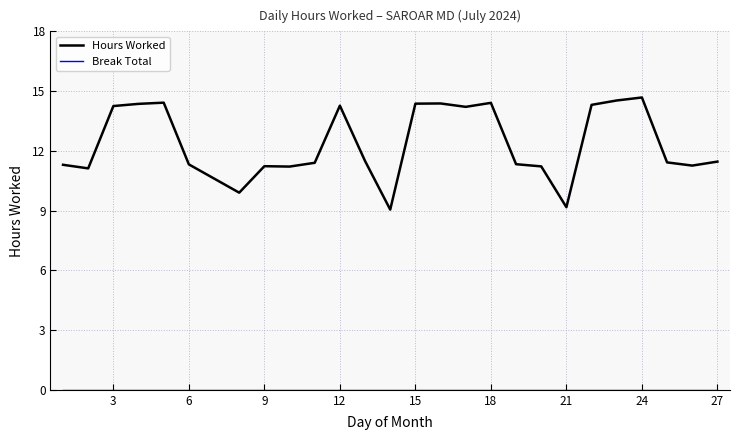

Which series has the widest spread of values?

Hours Worked